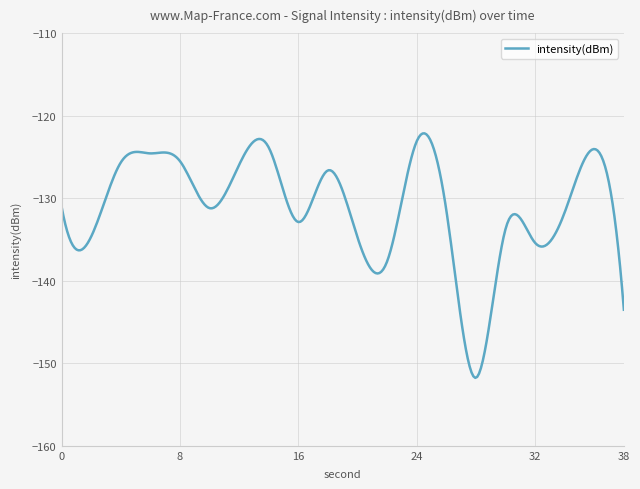

What is the difference between the maximum and minimum values?

29.6